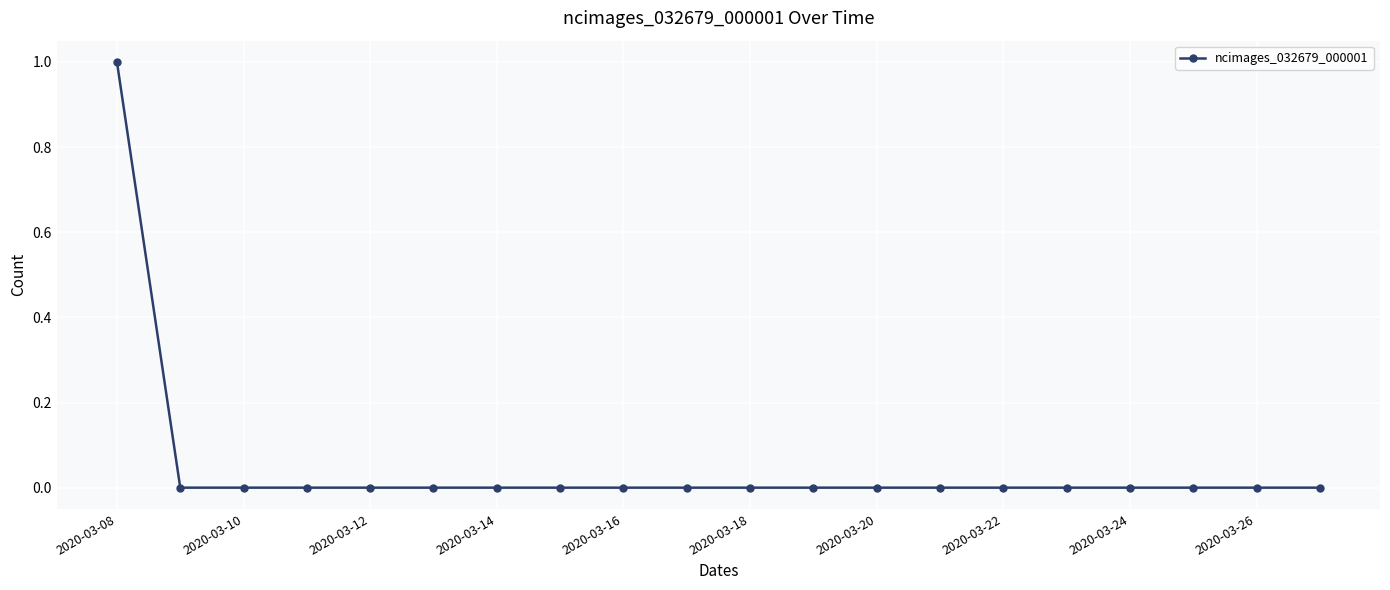

How many distinct data groups are displayed?

1